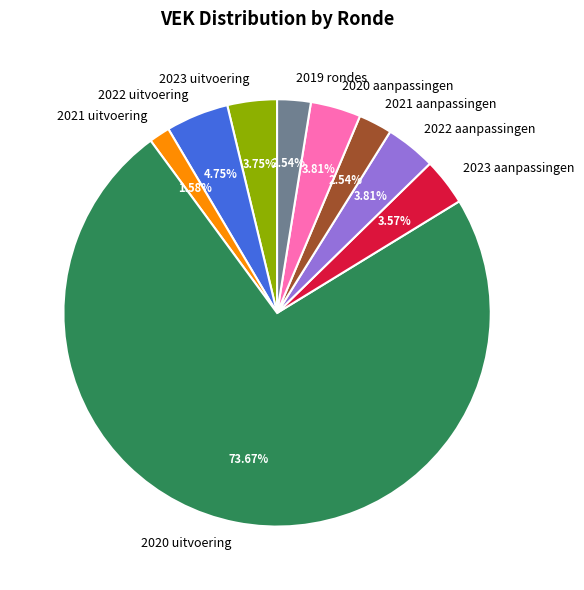

How many slices are in this pie chart?

9